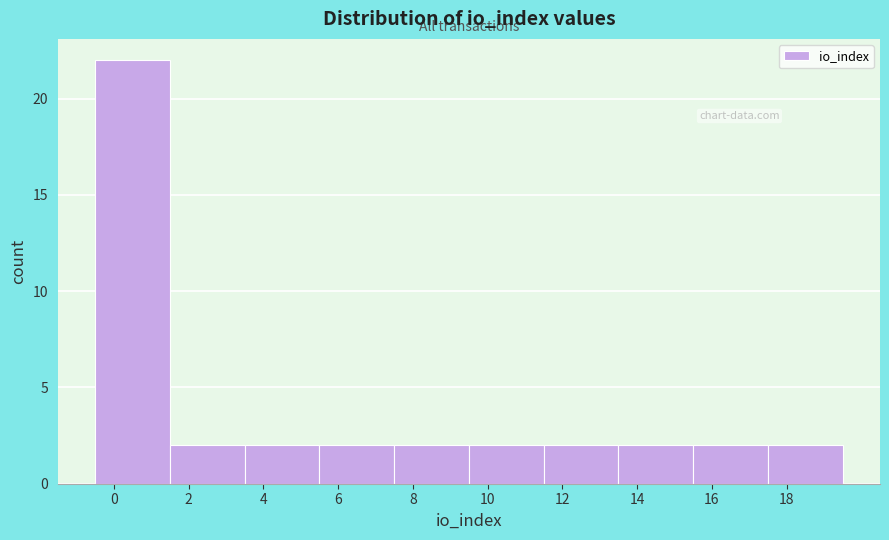

Over which range of the x-axis is the bar tallest?

-0.5 to 1.5